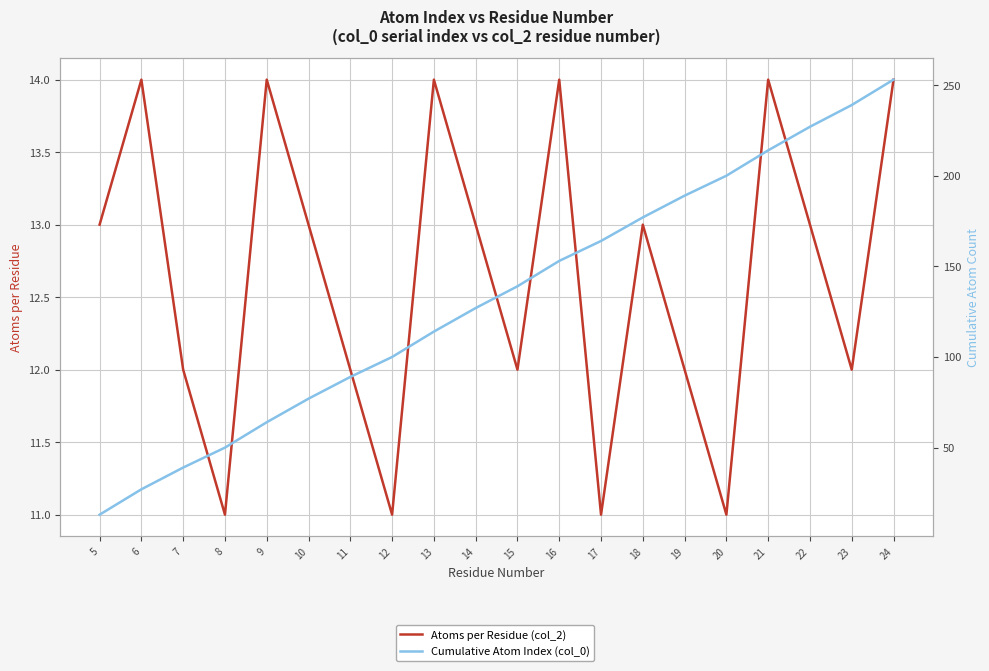

What are all the series names shown in the legend?

Atoms per Residue (col_2), Cumulative Atom Index (col_0)